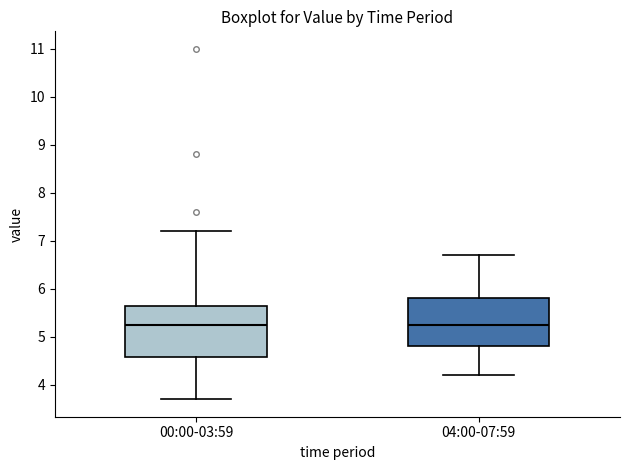

Where is the upper edge of the box for 00:00-03:59 on the y-axis? The values are not printed on the chart, so give them approximately, as read against the axis.

5.7